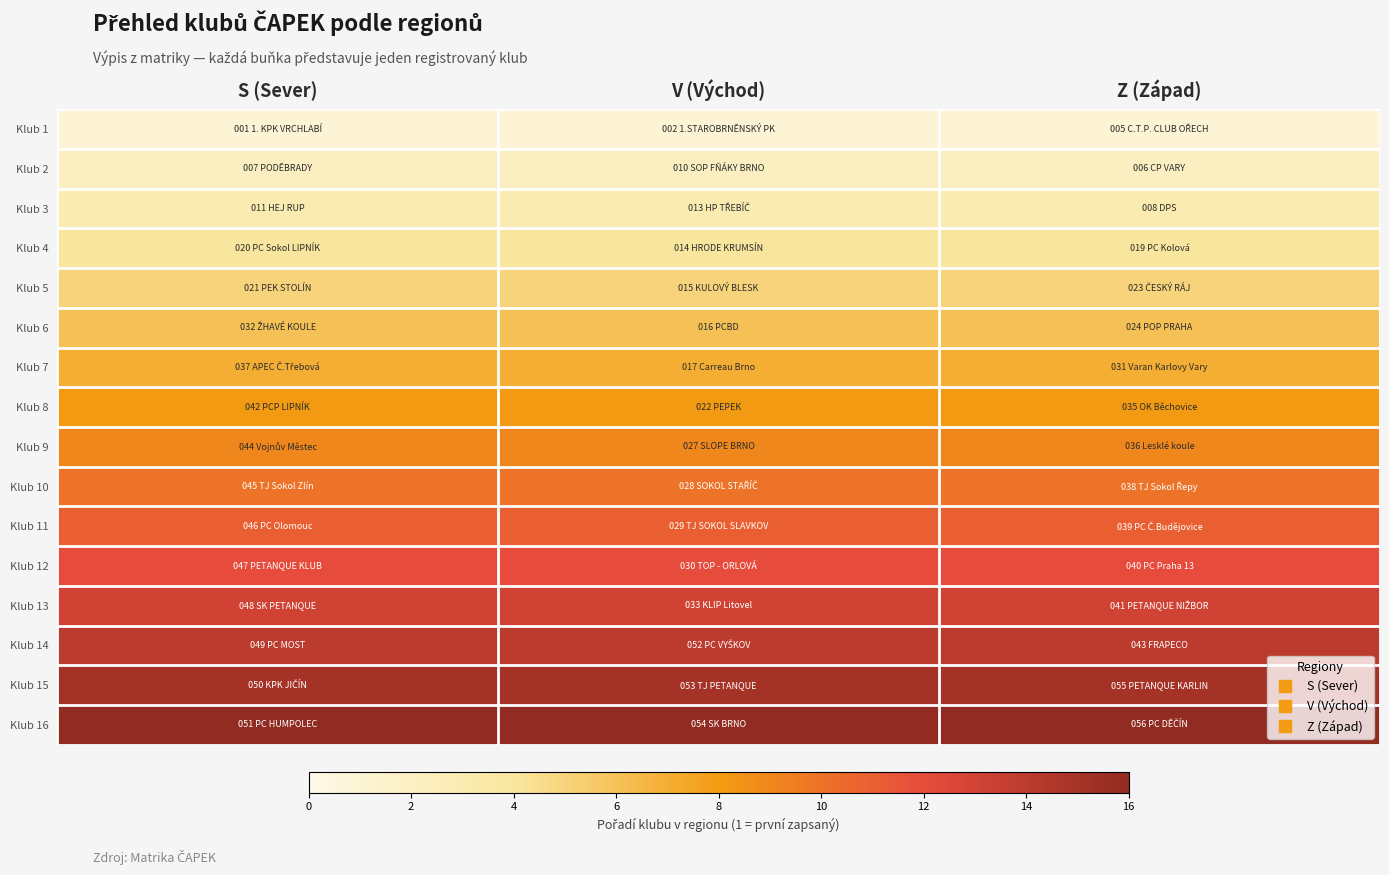

What is the difference between the highest and lowest values at V (Východ)?

15